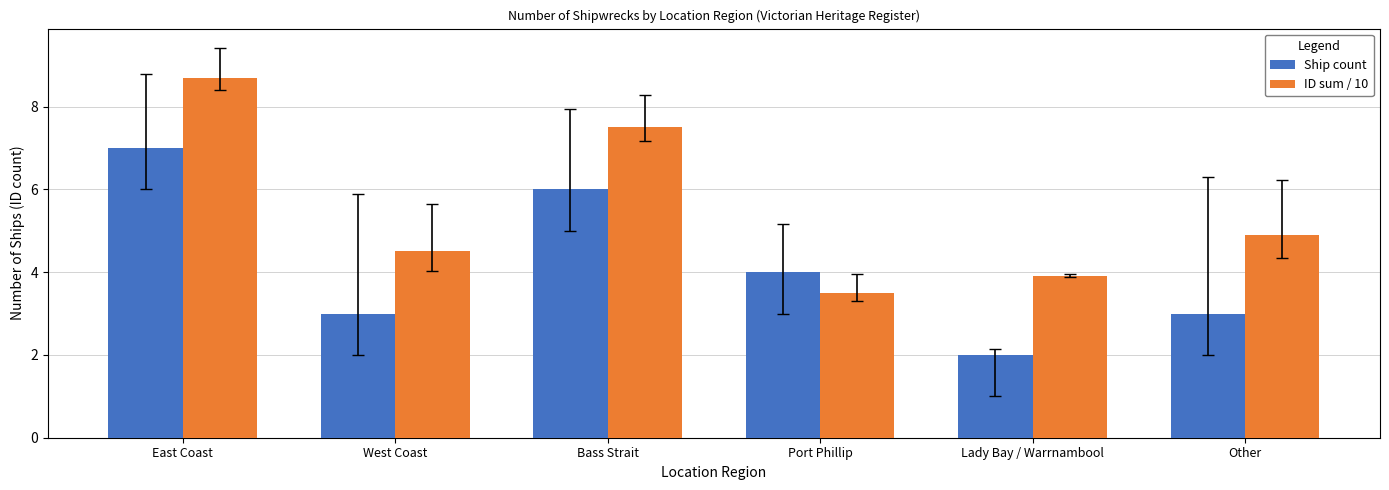

What is the total value across all series at Port Phillip?

7.5